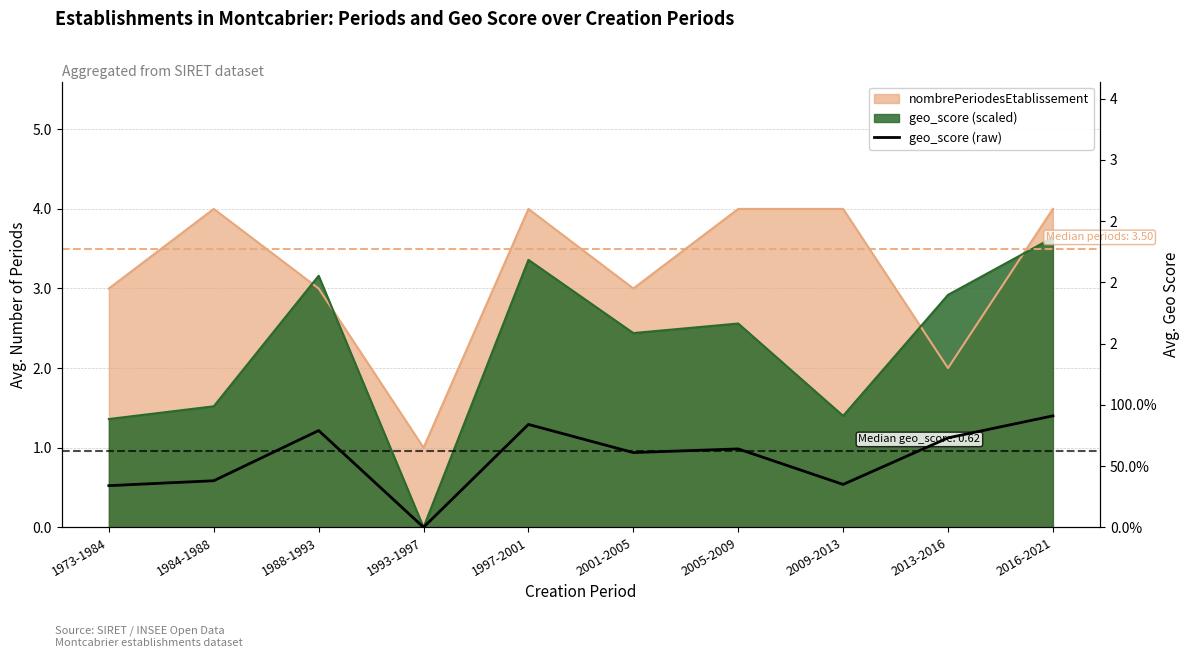

What is the change in value from 1997-2001 to 2005-2009?

-0.2